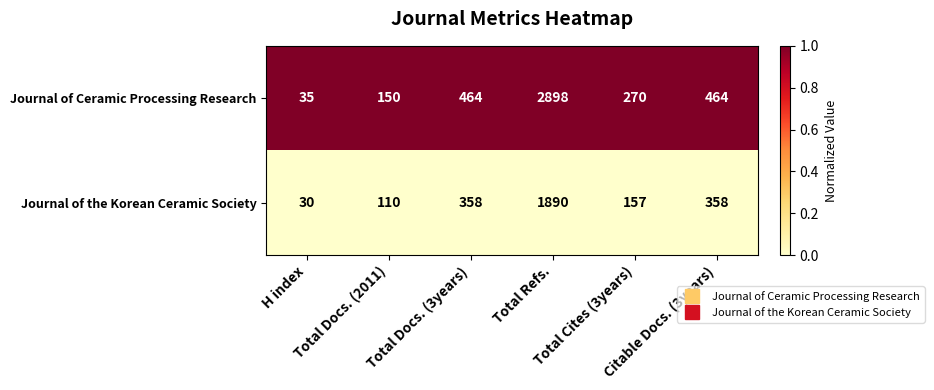

Count the number of data series in this chart.

2